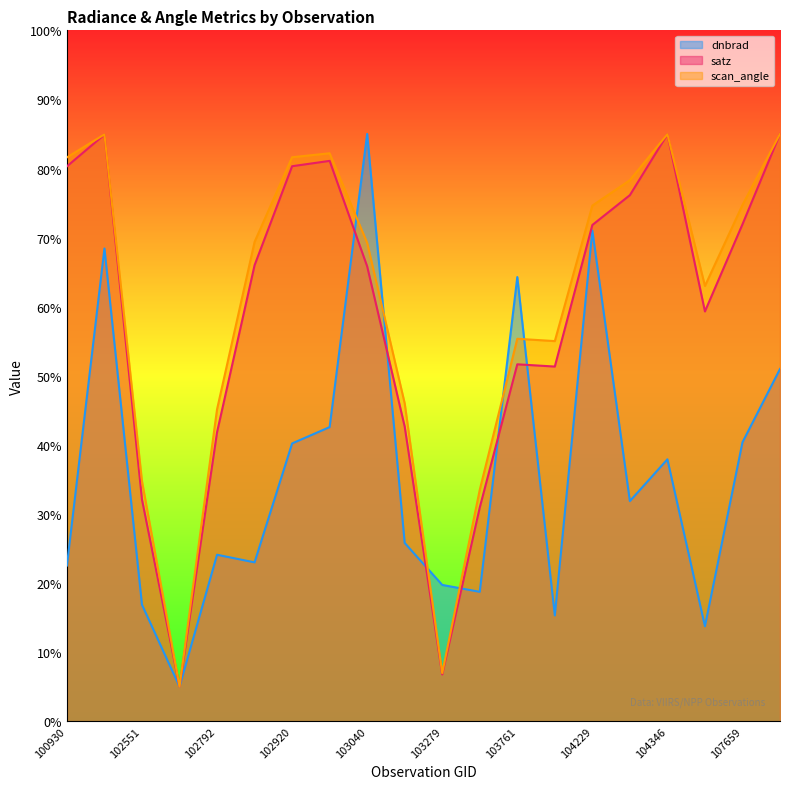

After their last crossing, which series has the higher values: satz or scan_angle?

satz